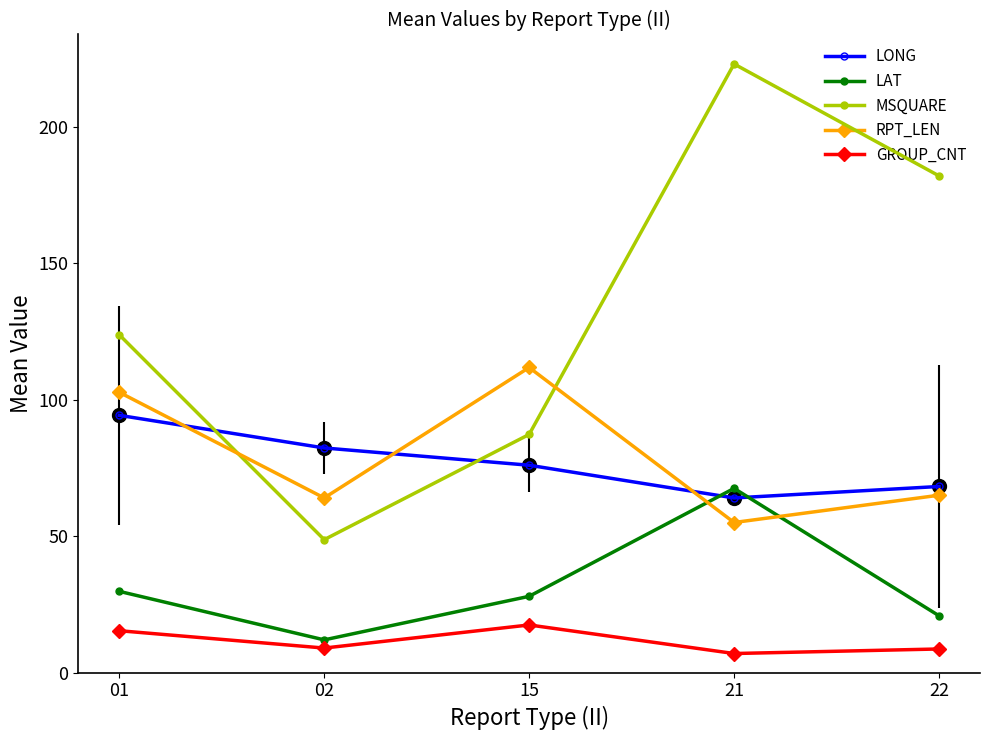

After their last crossing, which series has the higher values: MSQUARE or RPT_LEN?

MSQUARE